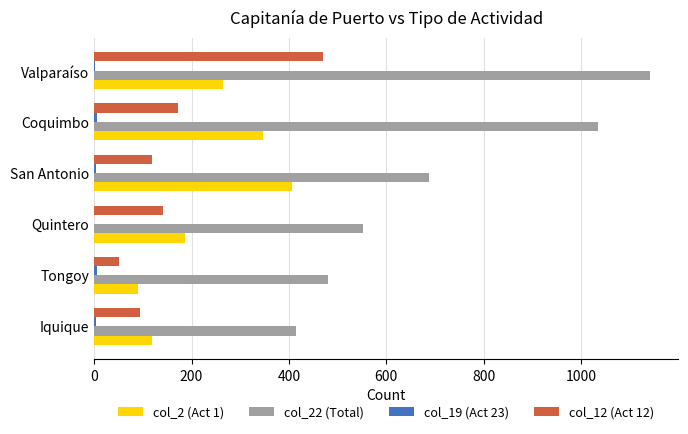

At which category is the sum across all series the highest?

Valparaíso